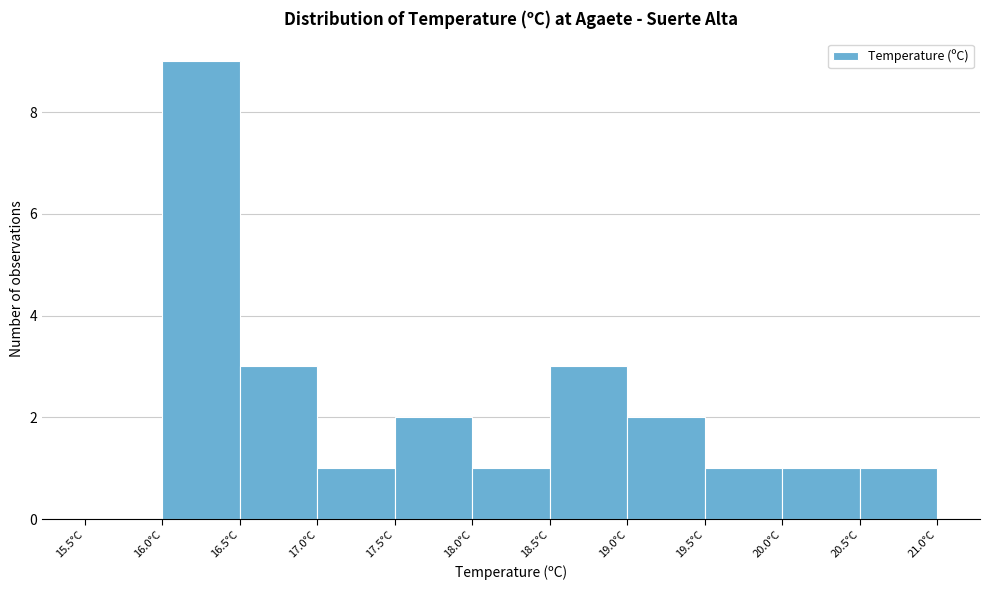

What is the height of the bar covering 19.0 to 19.5 on the x-axis? The values are not printed on the chart, so give them approximately, as read against the axis.

2